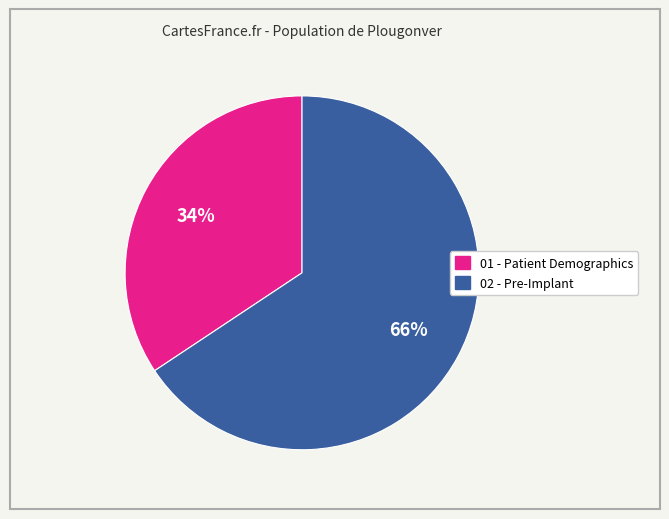

Do 02 - Pre-Implant and 01 - Patient Demographics together represent more than half of the pie?

Yes